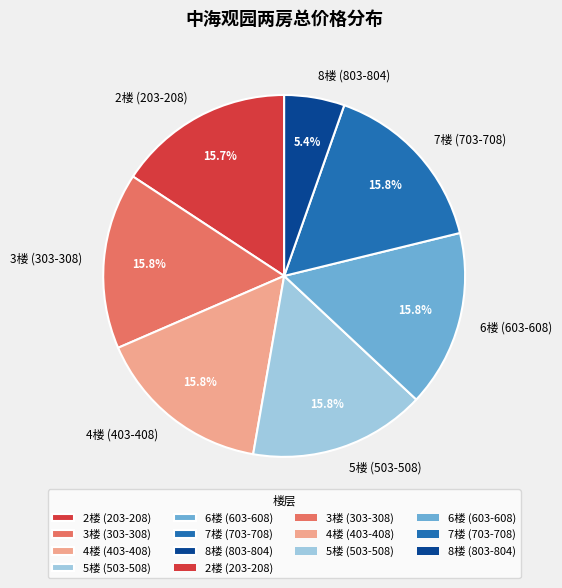

What is the smallest slice in the pie chart?

8楼 (803-804)